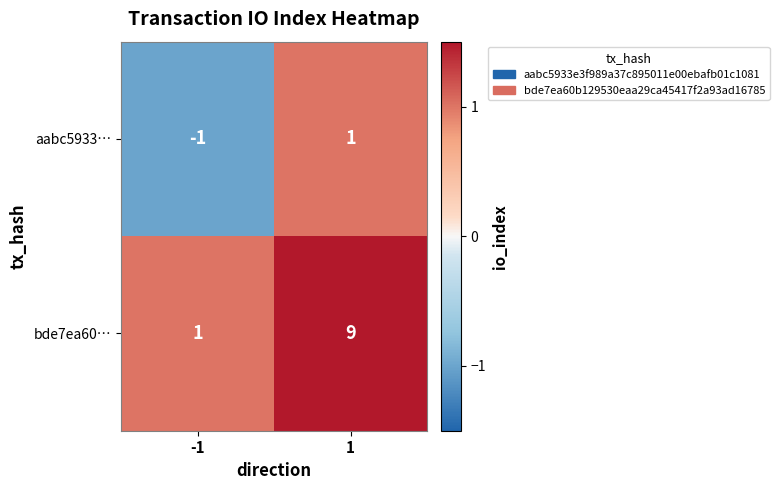

Reading left to right, what are all the values shown in this chart?

aabc5933…: -1	1
bde7ea60…: 1	9